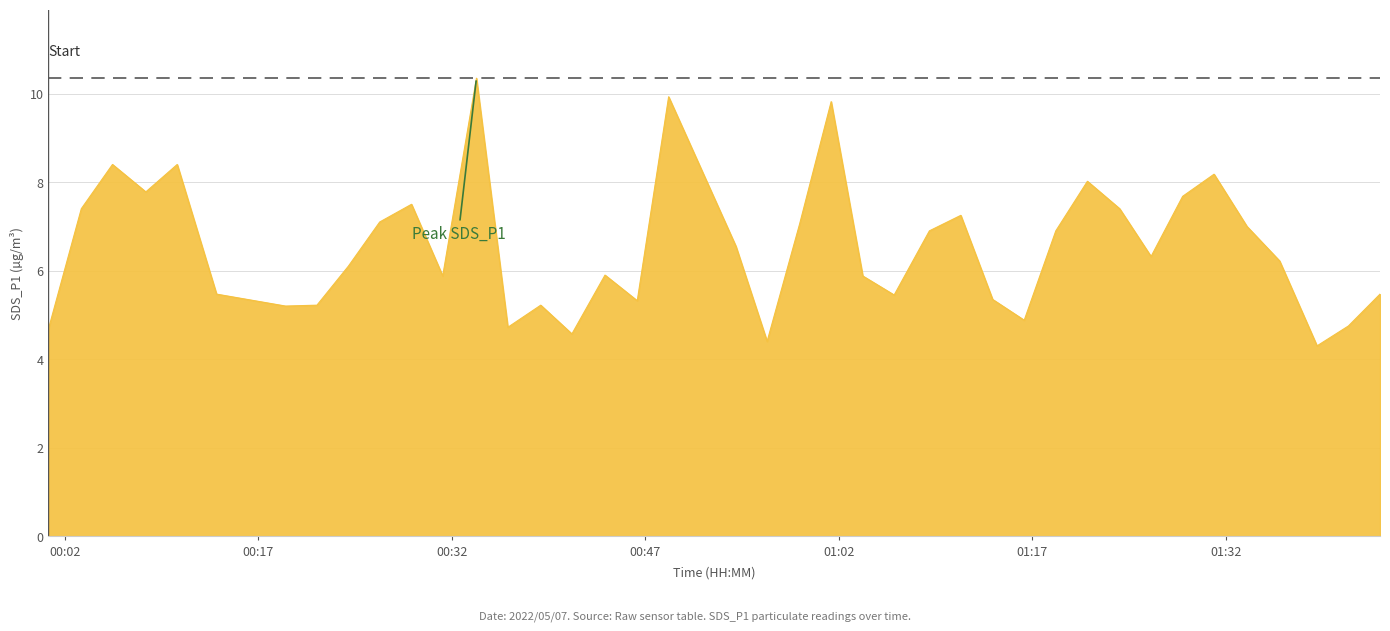

True or false: there are more than 0 points higher than both neighbors.

True